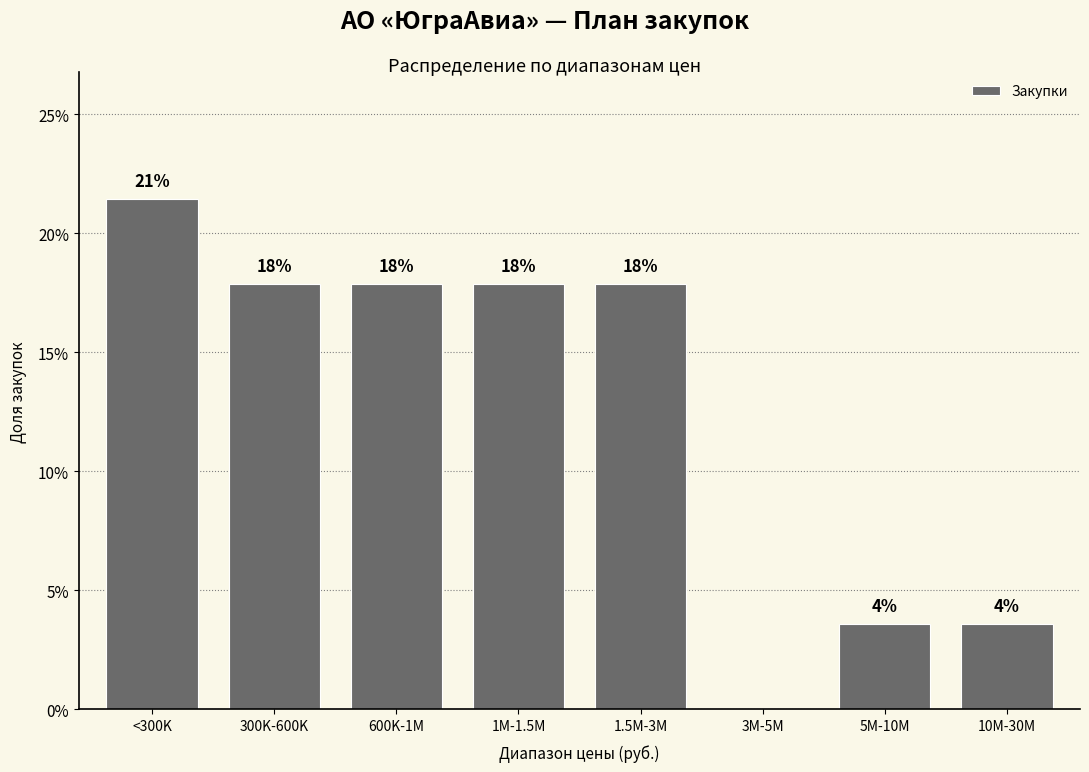

Are the bars horizontal?

No